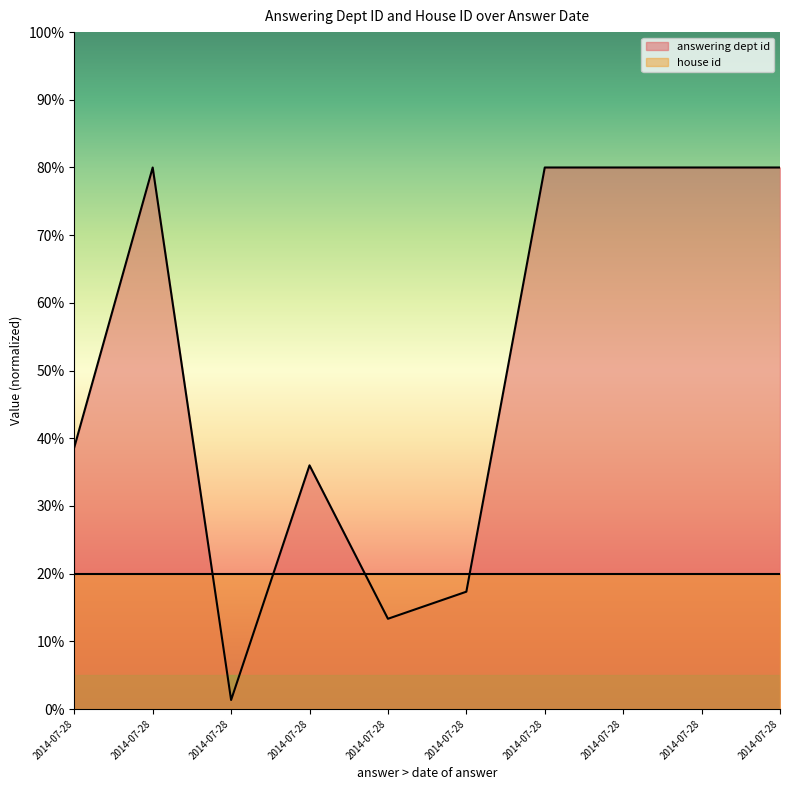

The value at 2014-07-28 is 80.0. True or false?

True